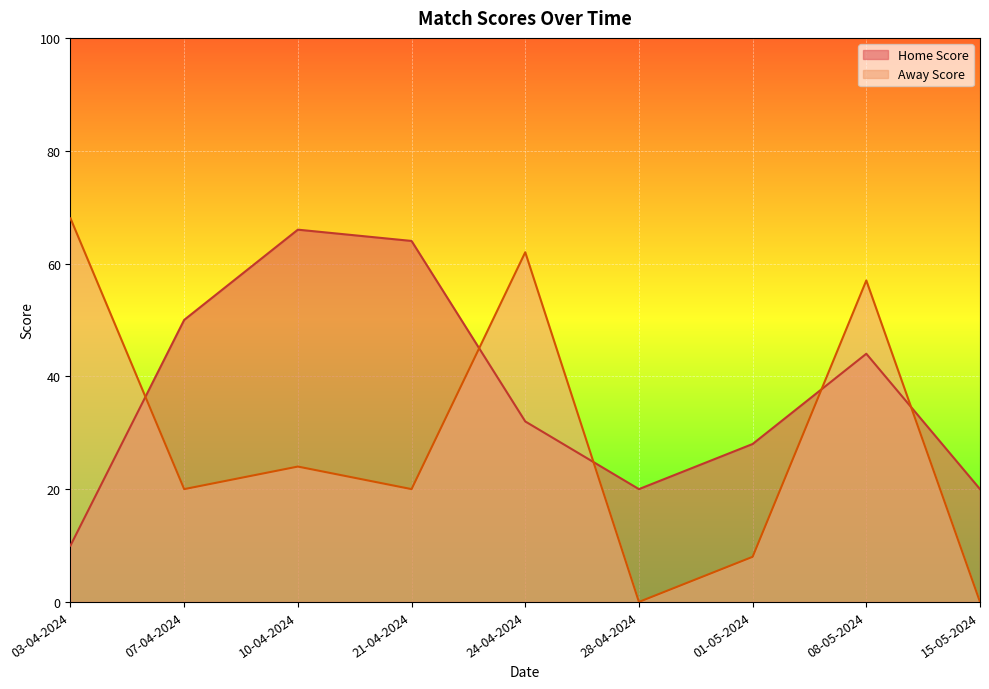

Reading right to left, list all the values displayed in this chart.

Home Score: 15-05-2024=20	08-05-2024=44	01-05-2024=28	28-04-2024=20	24-04-2024=32	21-04-2024=64	10-04-2024=66	07-04-2024=50	03-04-2024=10
Away Score: 15-05-2024=0	08-05-2024=57	01-05-2024=8	28-04-2024=0	24-04-2024=62	21-04-2024=20	10-04-2024=24	07-04-2024=20	03-04-2024=68